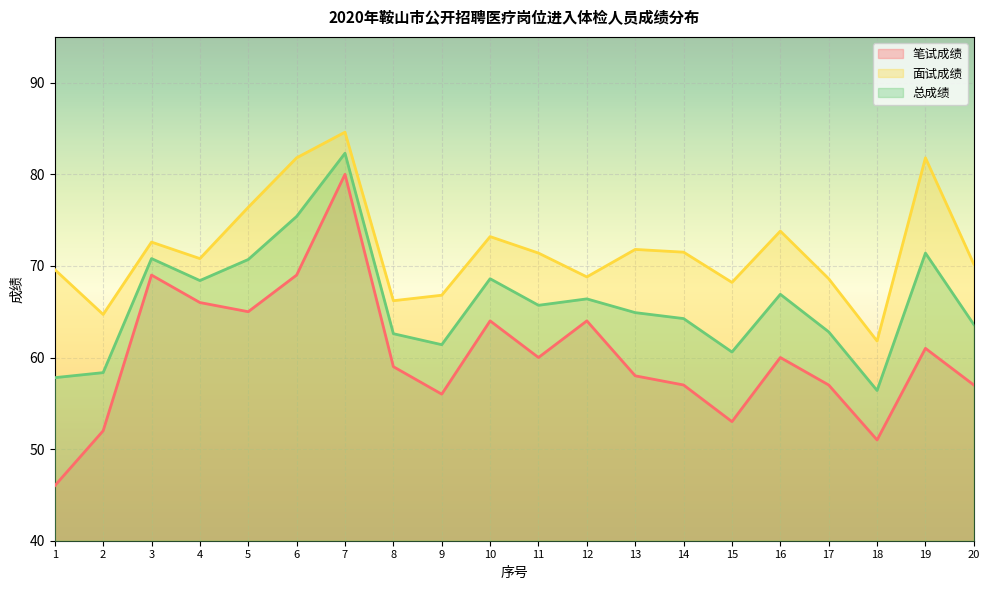

What is the difference between the maximum and minimum values in the 面试成绩 series?

22.8